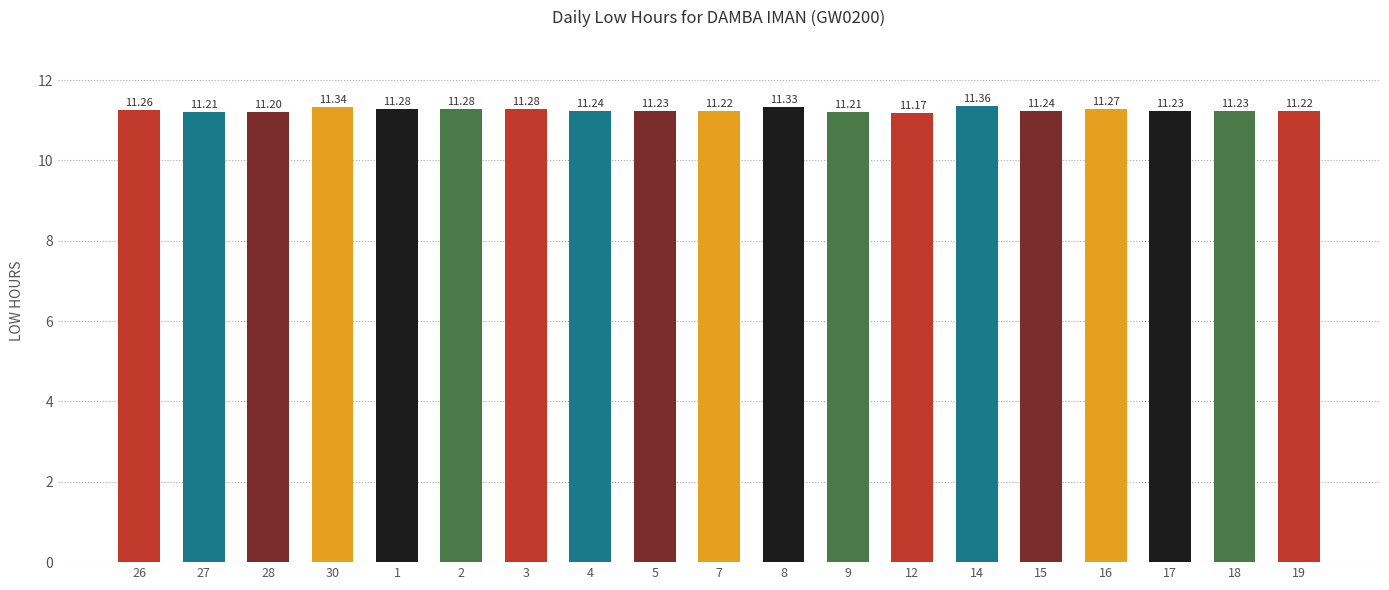

At which category does the chart reach its peak across all series?

14